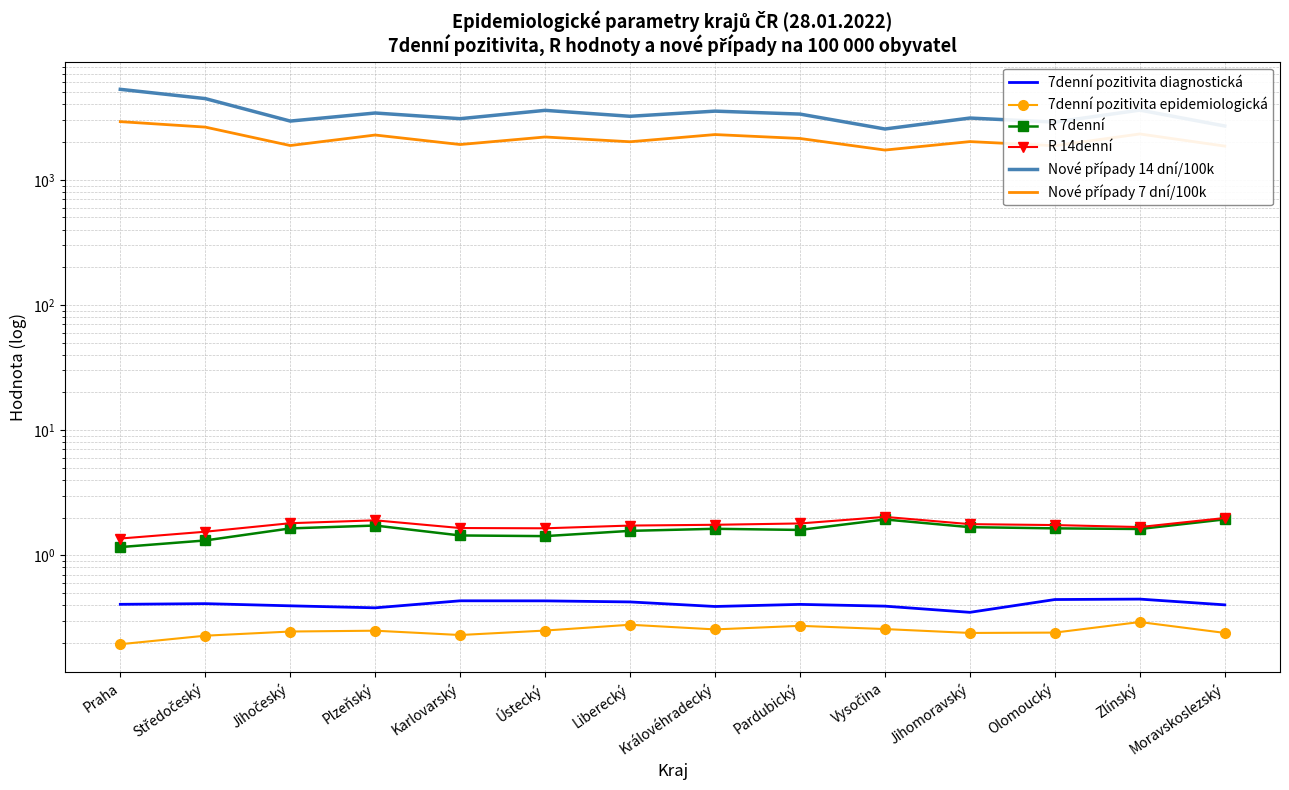

Is the value of 7denní pozitivita epidemiologická at Středočeský greater than the value of R 14denní at Středočeský?

No